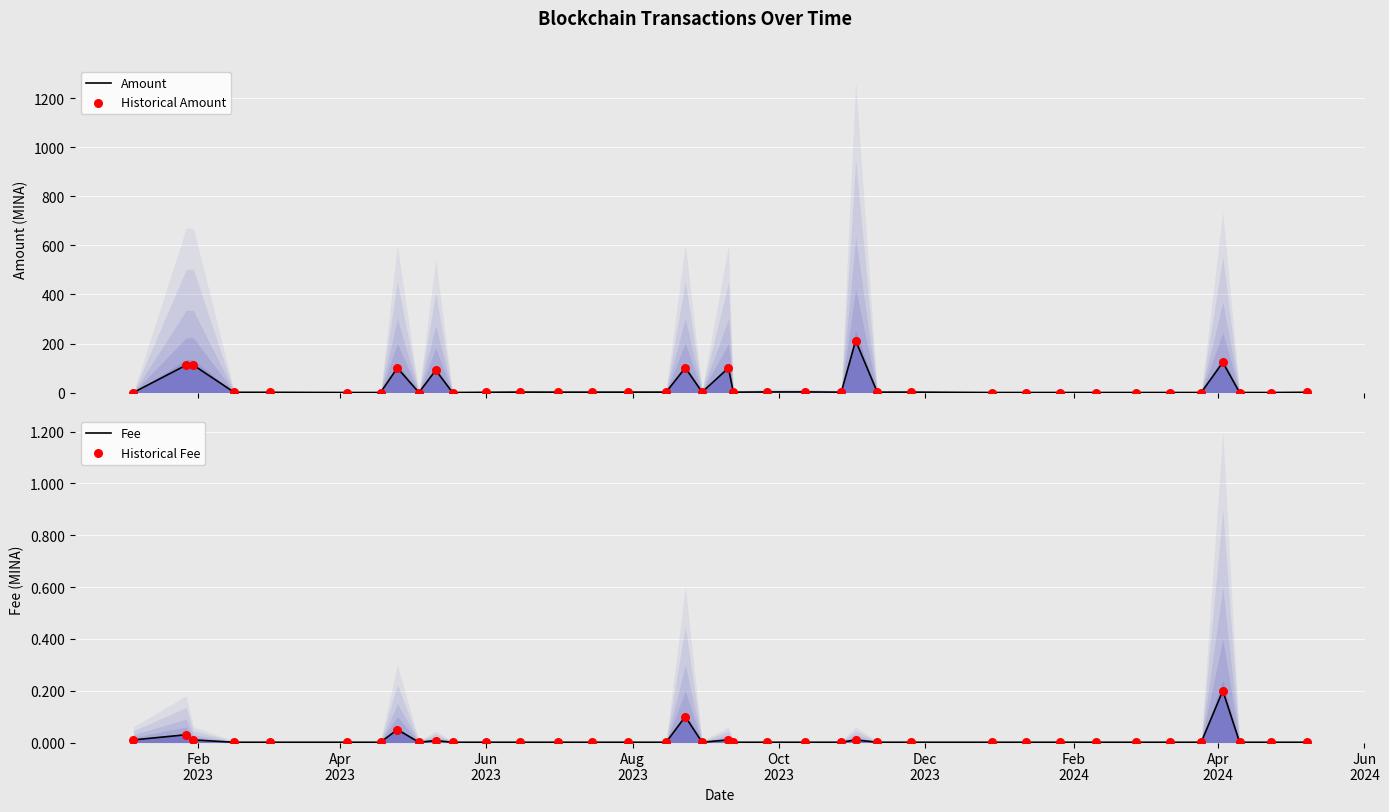

Is the value of Historical Amount at 19 greater than the value of Fee at 30?

Yes